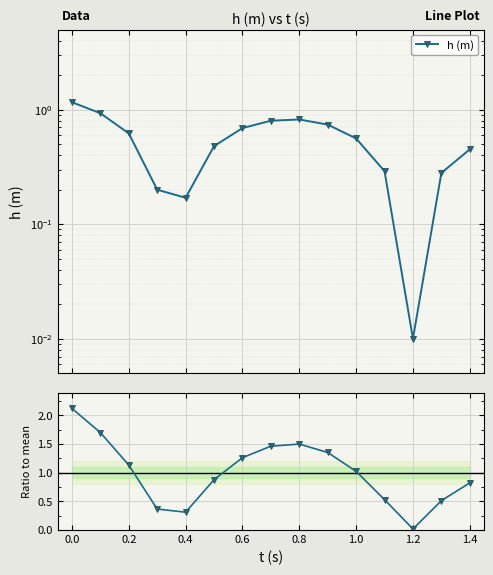

How many series are shown in this chart?

2